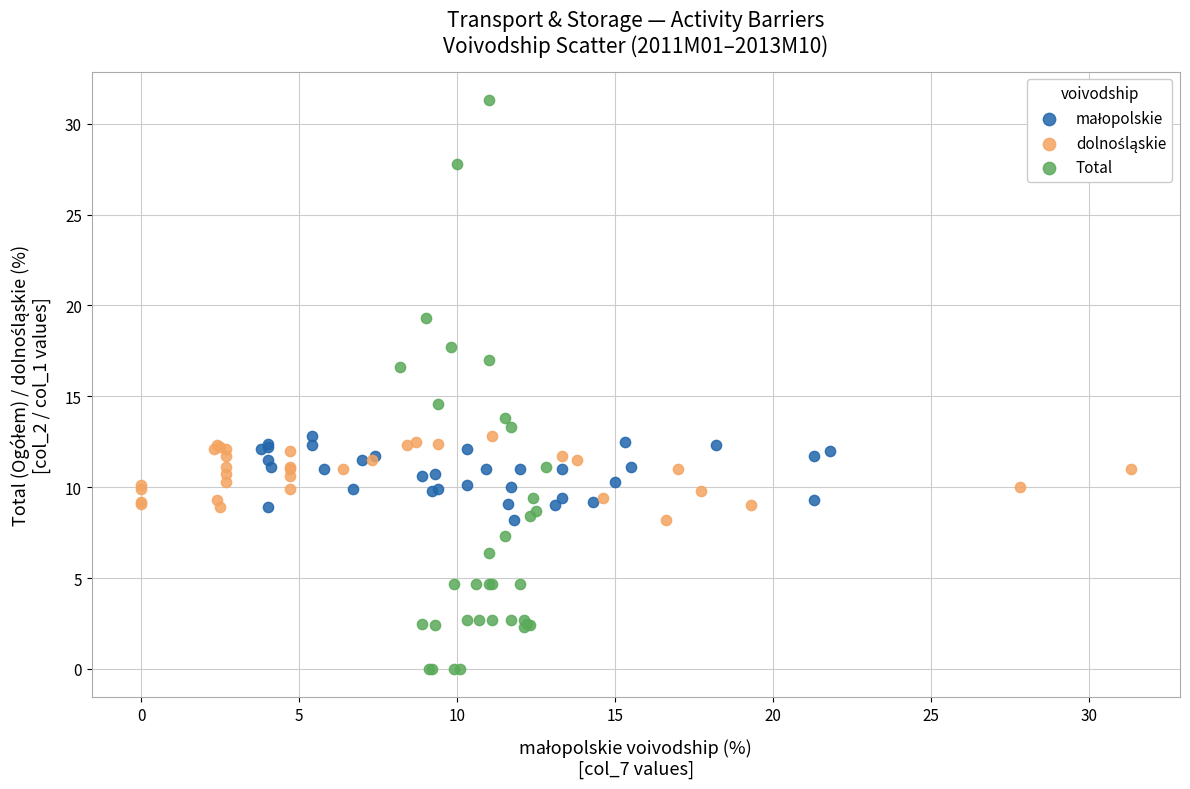

Which series contains the lowest Y value?

Total